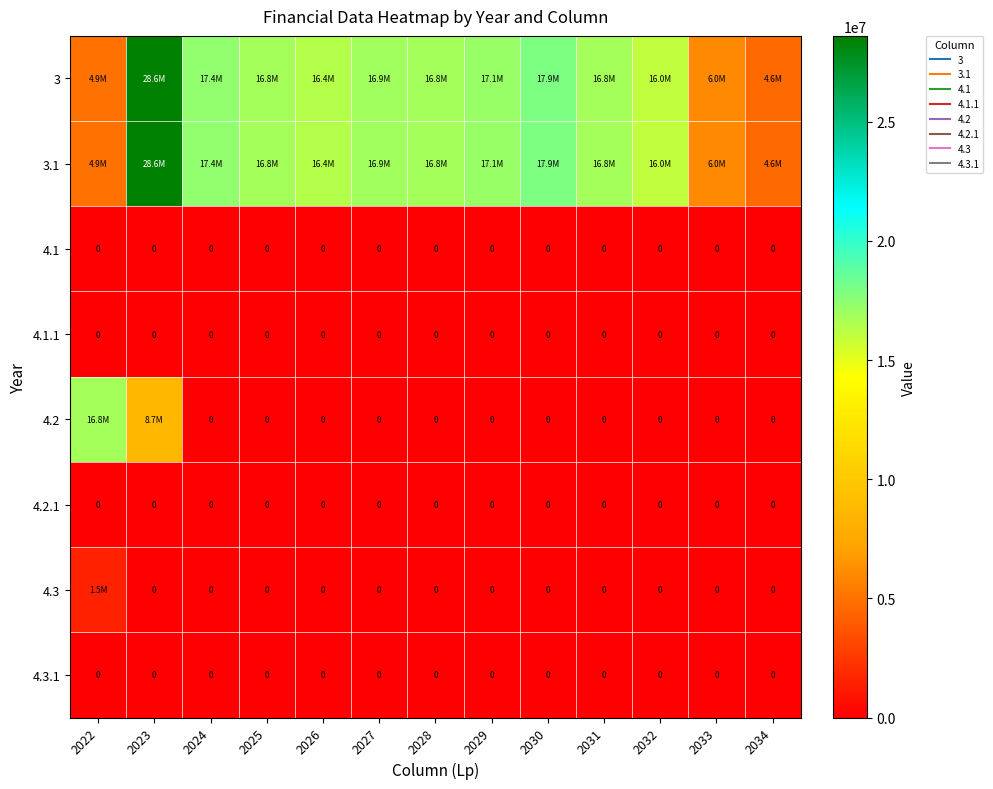

Is the value of 4.3.1 at 2027 greater than the value of 4.2 at 2030?

No